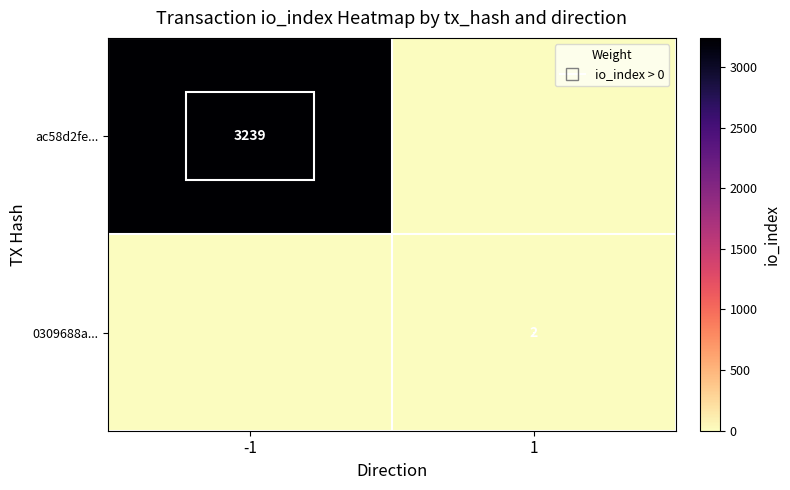

The value of 0309688a... at 1 is 2. True or false?

True